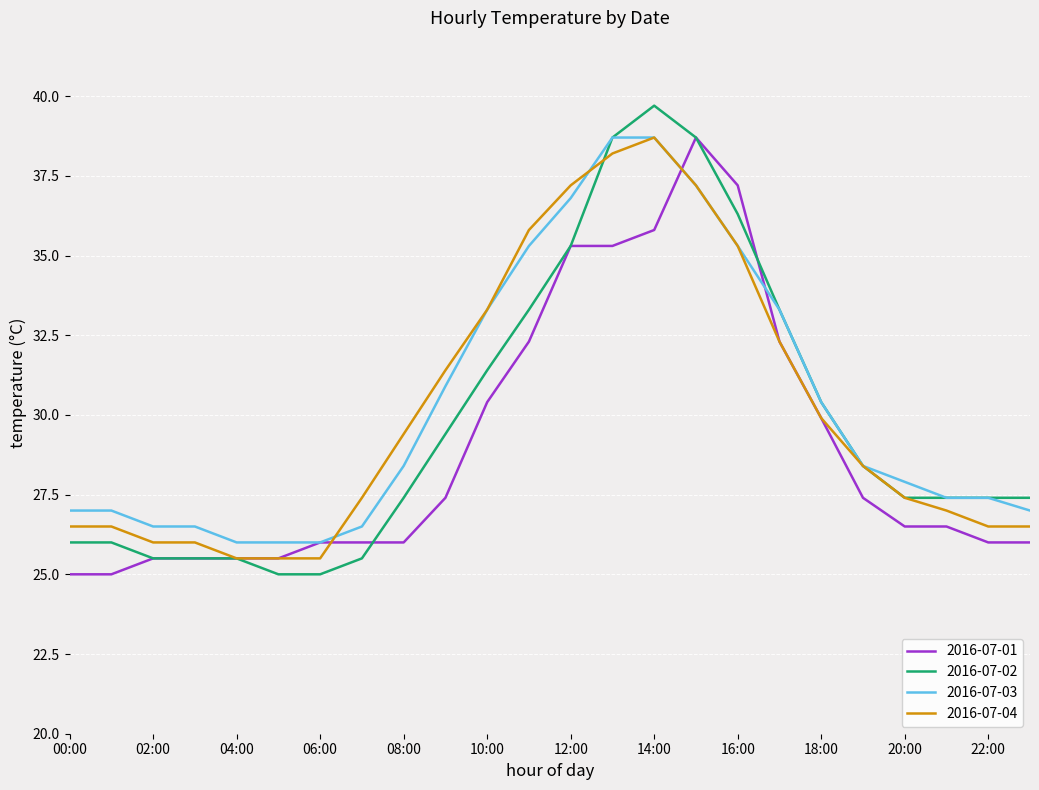

What is the highest value of the 2016-07-02 series?

39.7